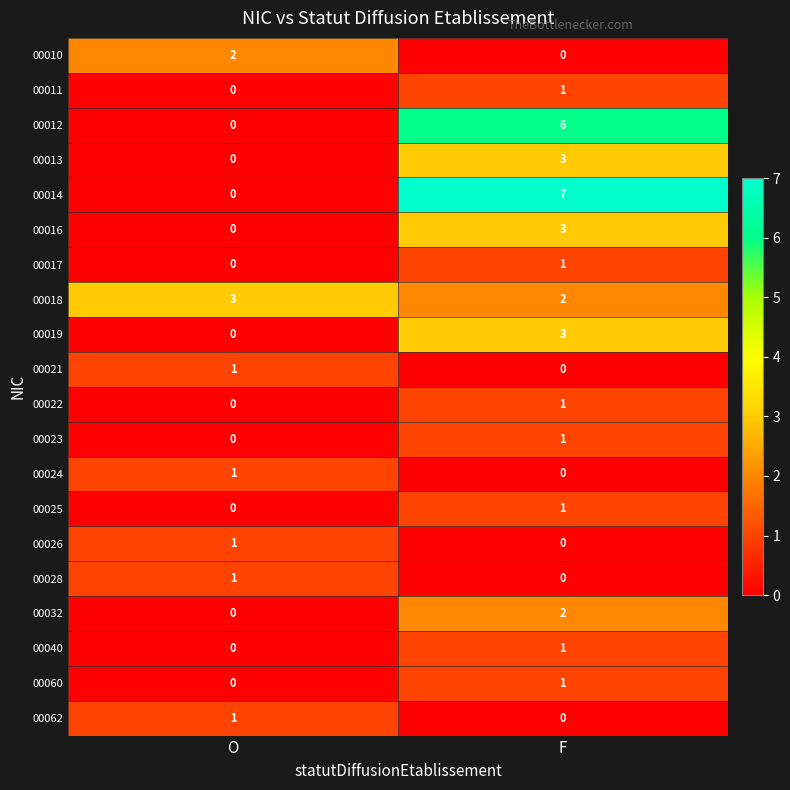

What is the average value of the 00014 series?

4